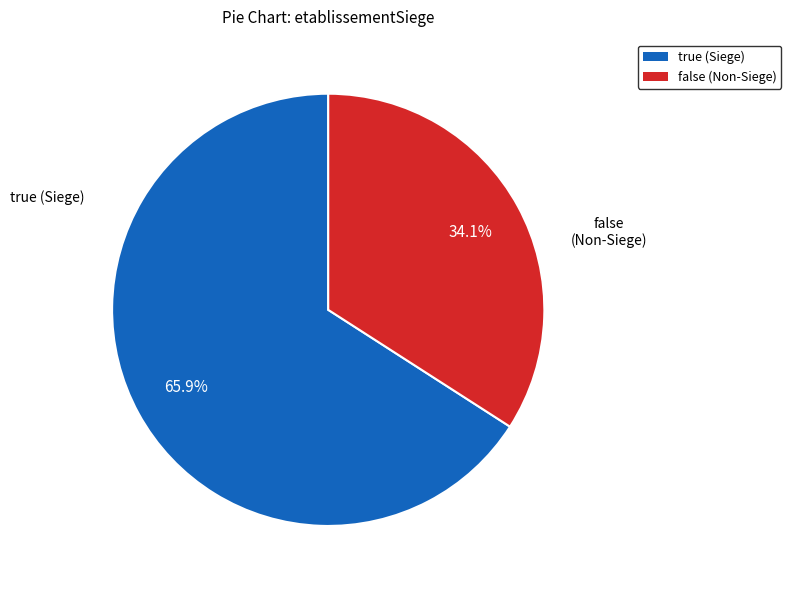

What is the smallest slice in the pie chart?

false